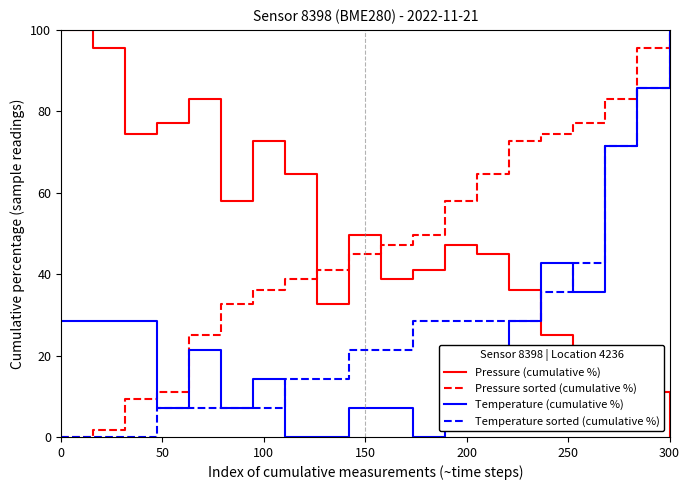

What is the average value of the Temperature (cumulative %) series?

27.5